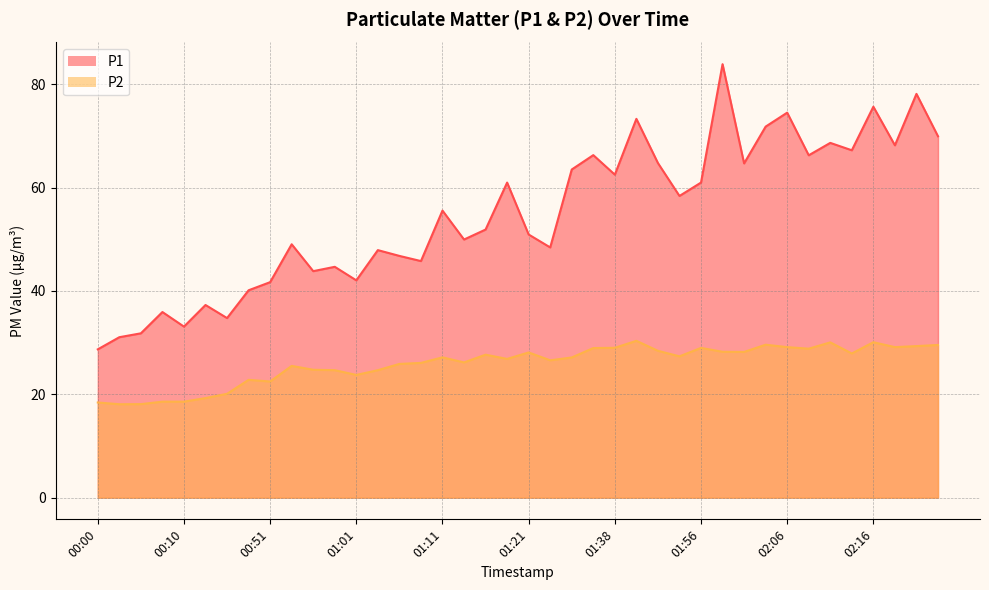

How many lines are shown in the chart?

2